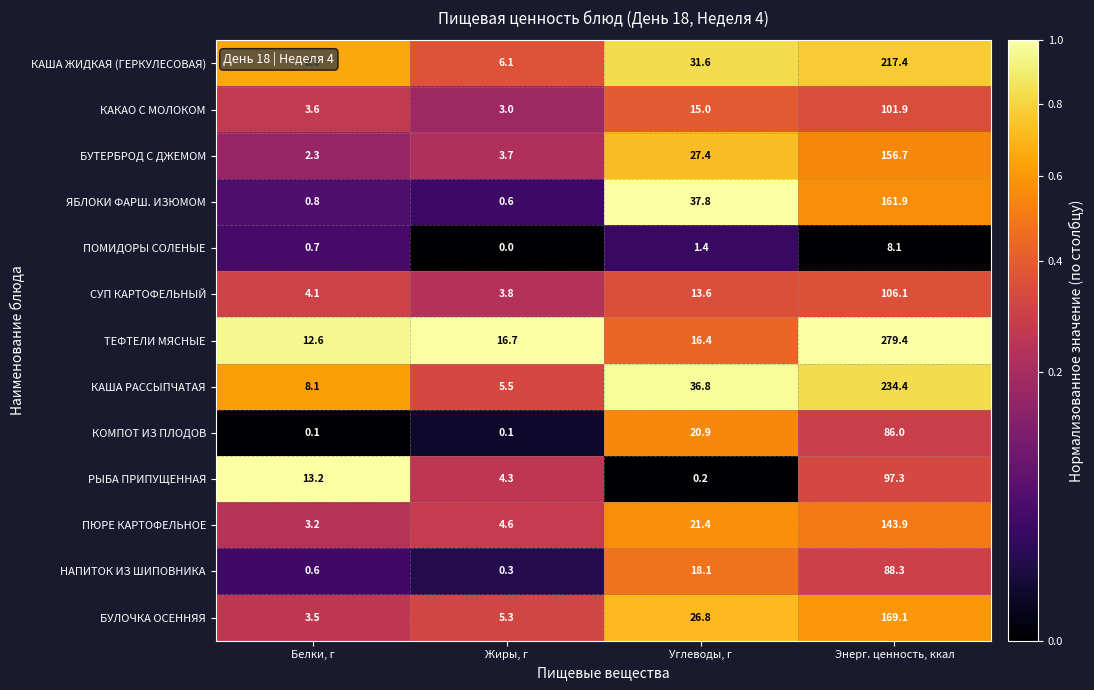

What is the difference between the maximum and minimum values in the ПОМИДОРЫ СОЛЕНЫЕ series?

8.1